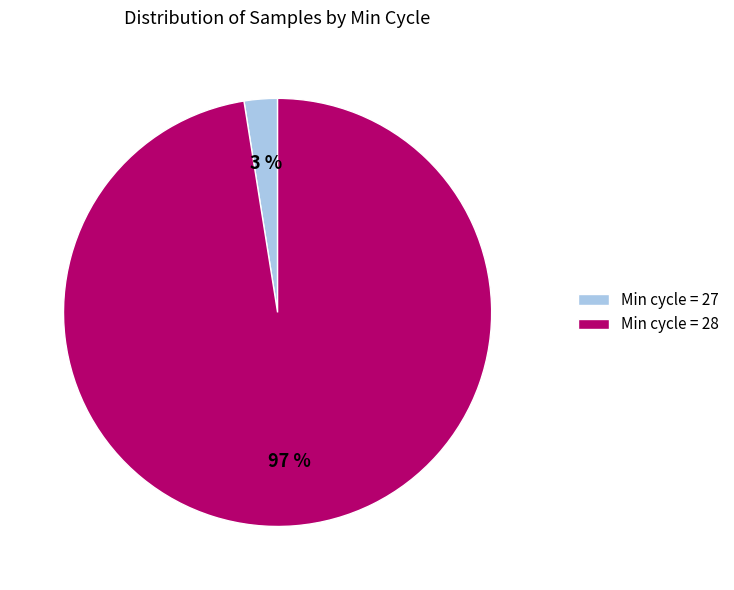

Which category has the smallest portion of the pie?

Min cycle = 27